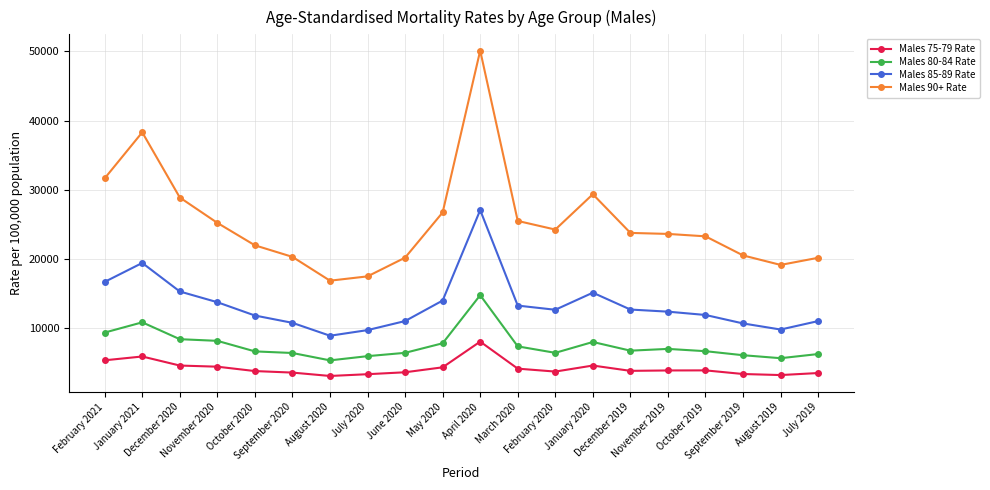

What is the sum of the Males 80-84 Rate values at January 2021 and November 2019?

17838.5